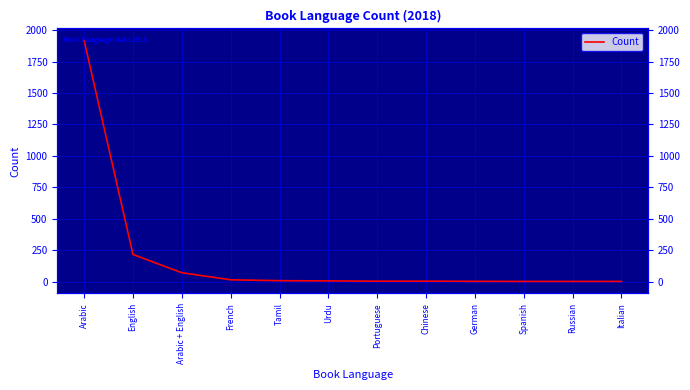

What is the minimum value shown in the chart?

2